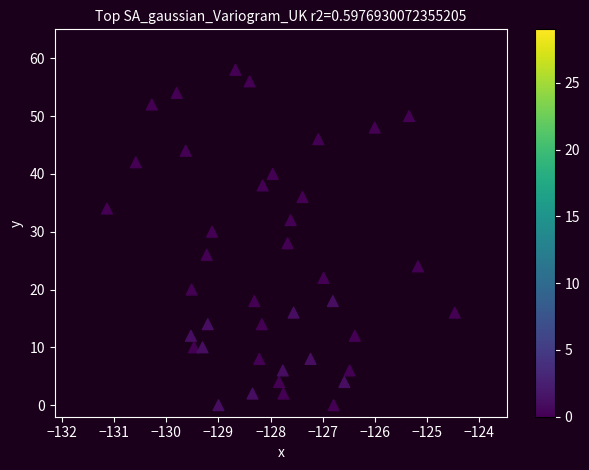

What is the range of Y values (max minus min)?

58